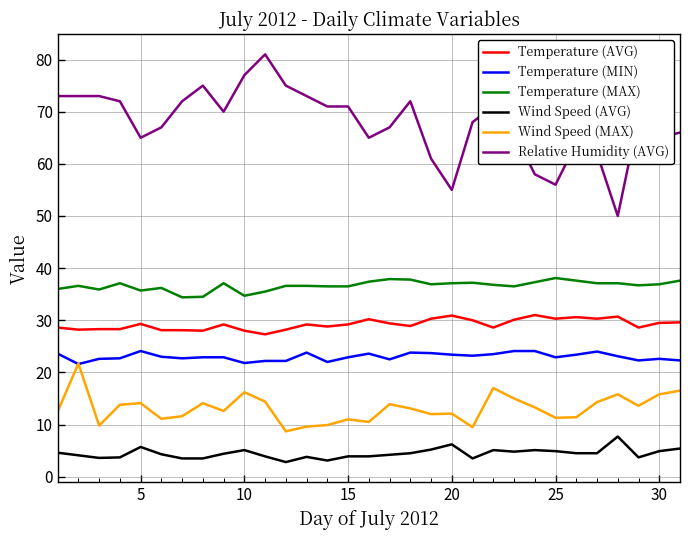

Which series has the largest total across all categories?

Relative Humidity (AVG)